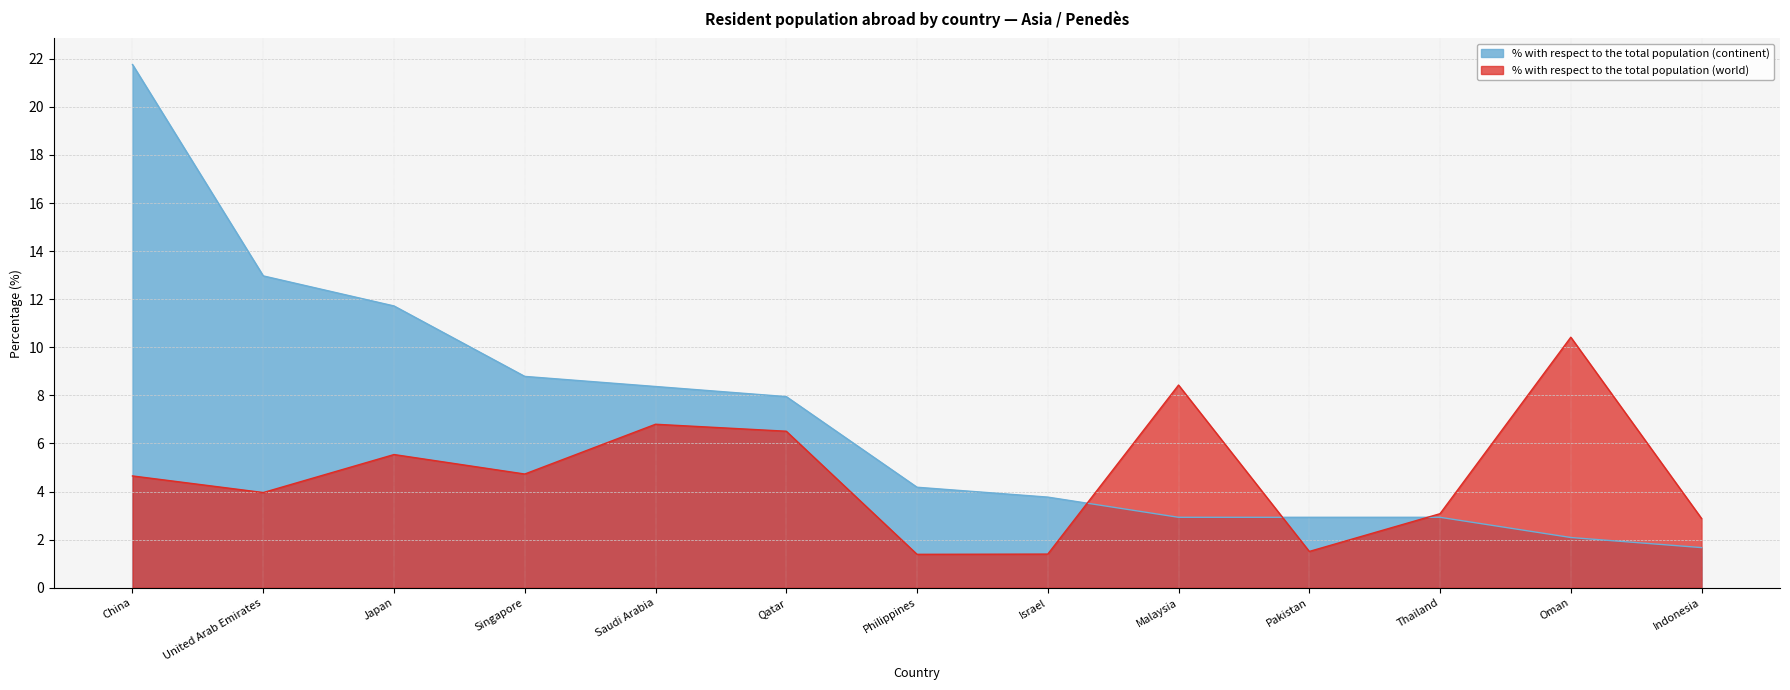

How many data points in % with respect to the total population (world) are above 4?

7